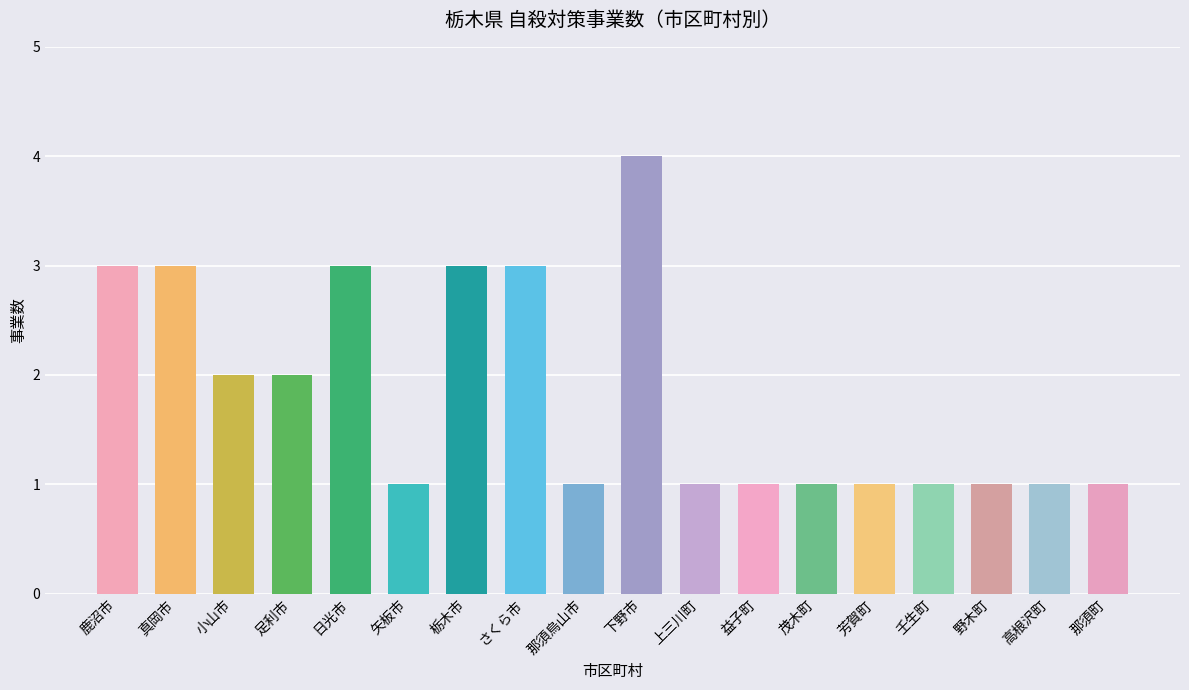

What is the difference between the maximum and second lowest values?

3